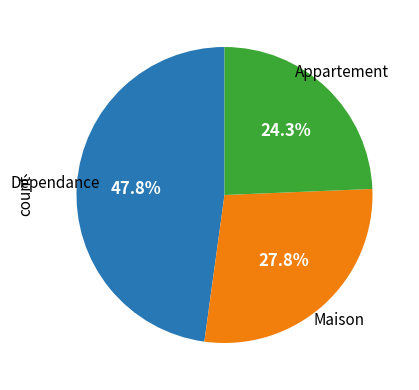

Count the number of slices in the pie.

3